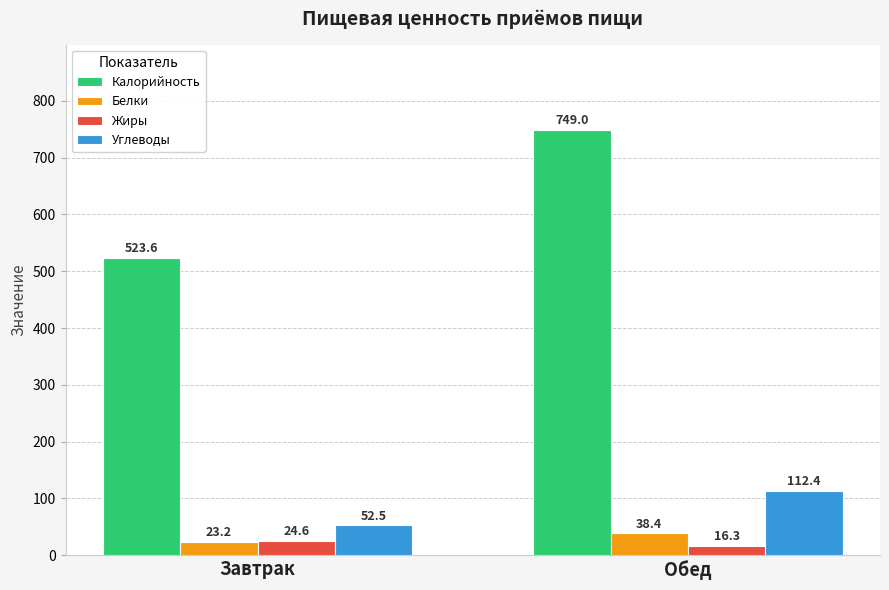

What is the minimum value for Углеводы?

52.5